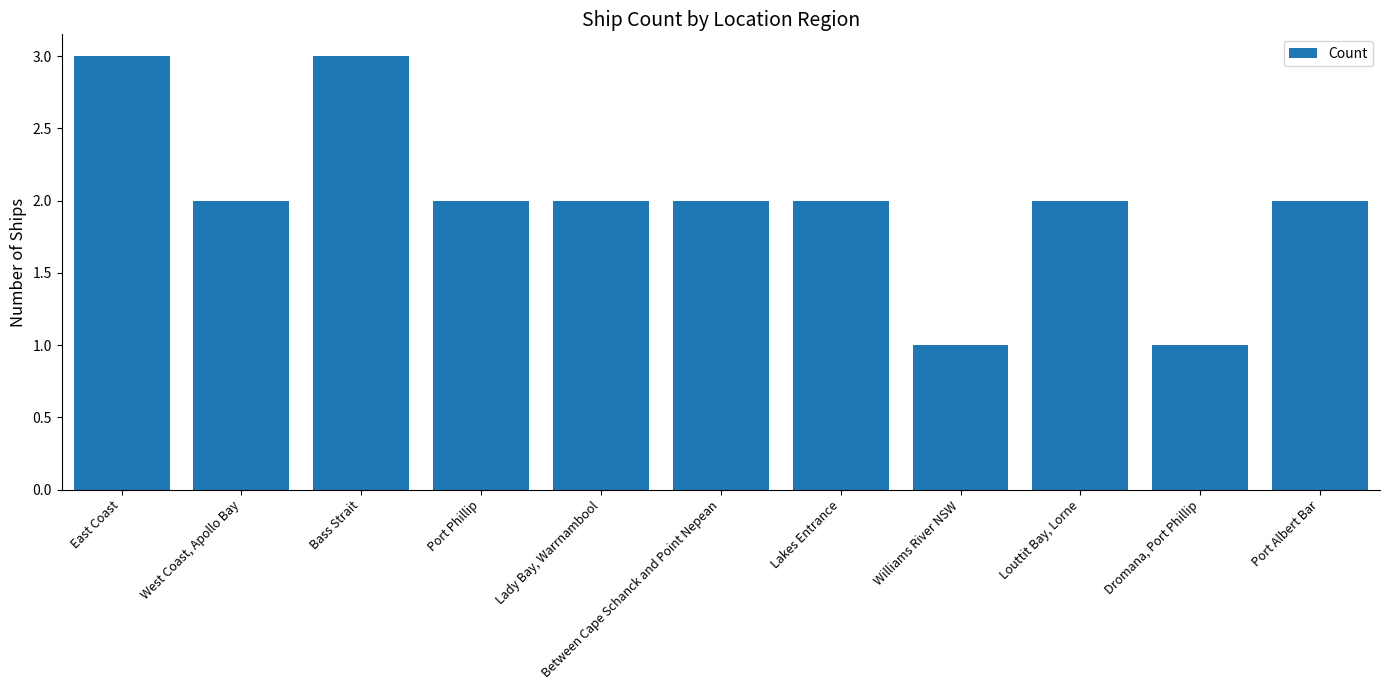

The chart shows a value of 1 at Dromana, Port Phillip. True or false?

True